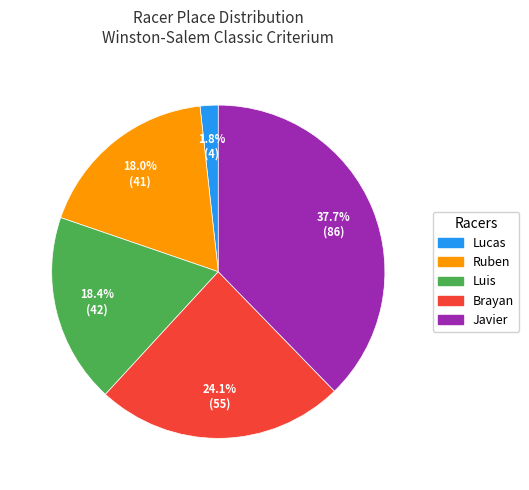

To the nearest percent, what is the difference between the largest and smallest slice percentages?

36%